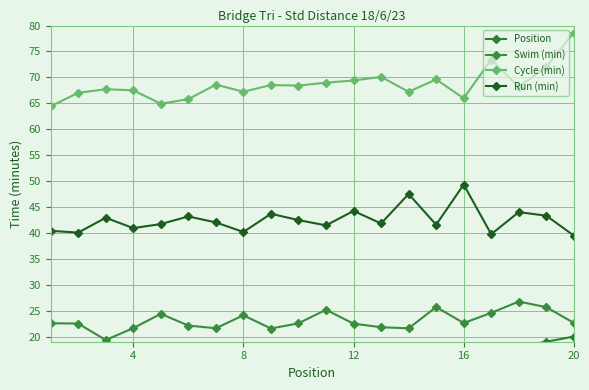

True or false: Position and Run (min) cross at least once.

False